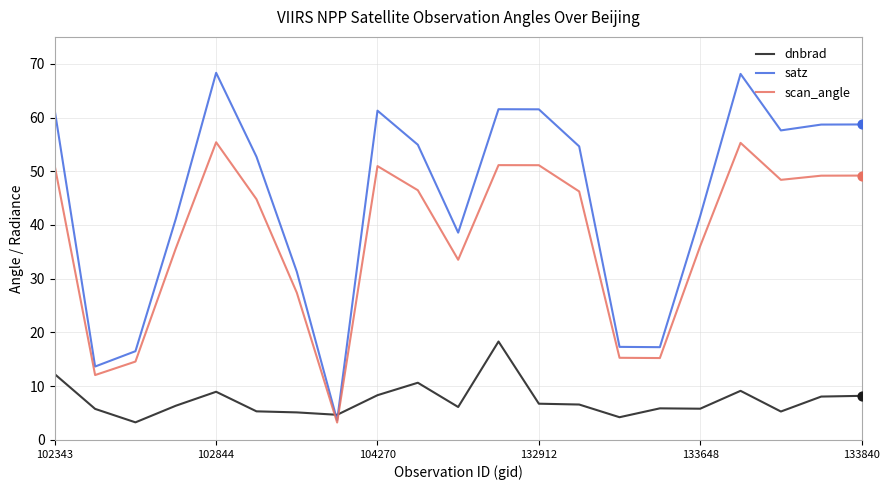

Which series has the largest total across all categories?

satz